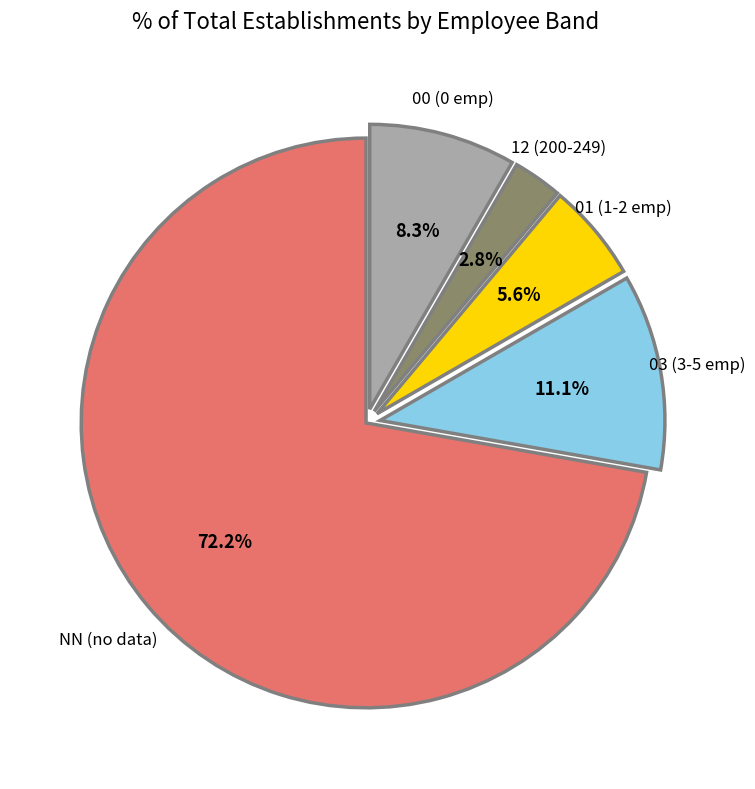

Between NN and 00, which is larger?

NN